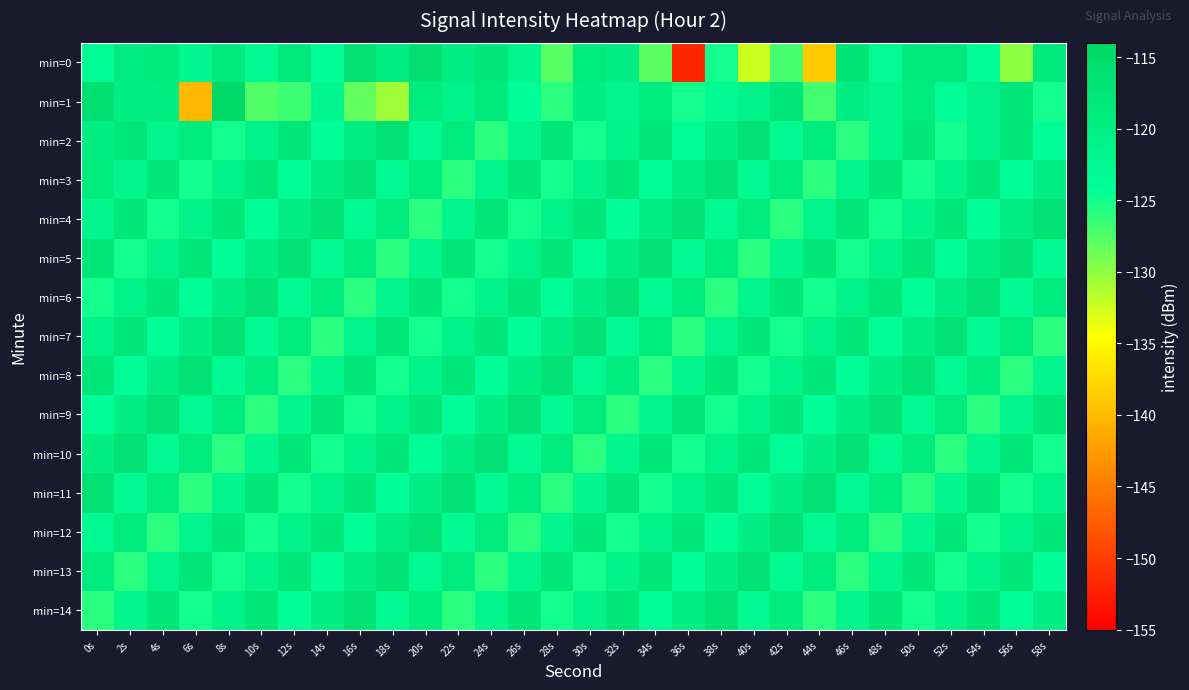

List the series in order of their peak value, lowest first.

min=2, min=3, min=4, min=5, min=6, min=7, min=8, min=9, min=10, min=11, min=12, min=13, min=14, min=0, min=1